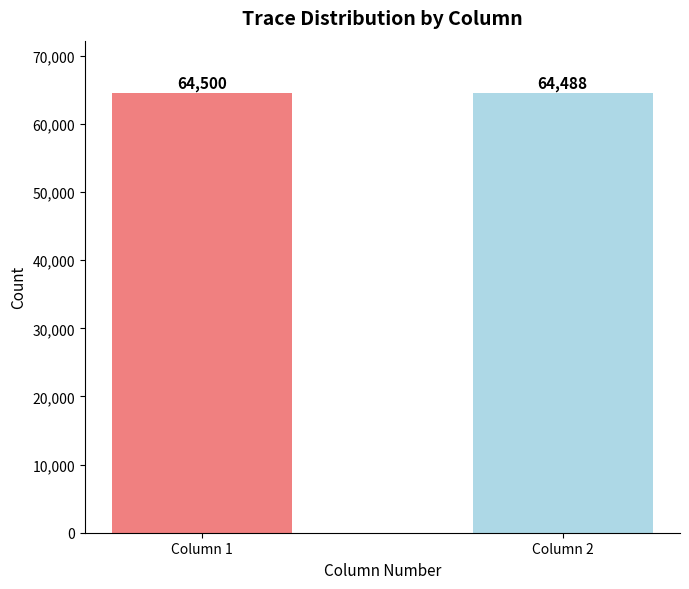

How many bars are there in total?

2